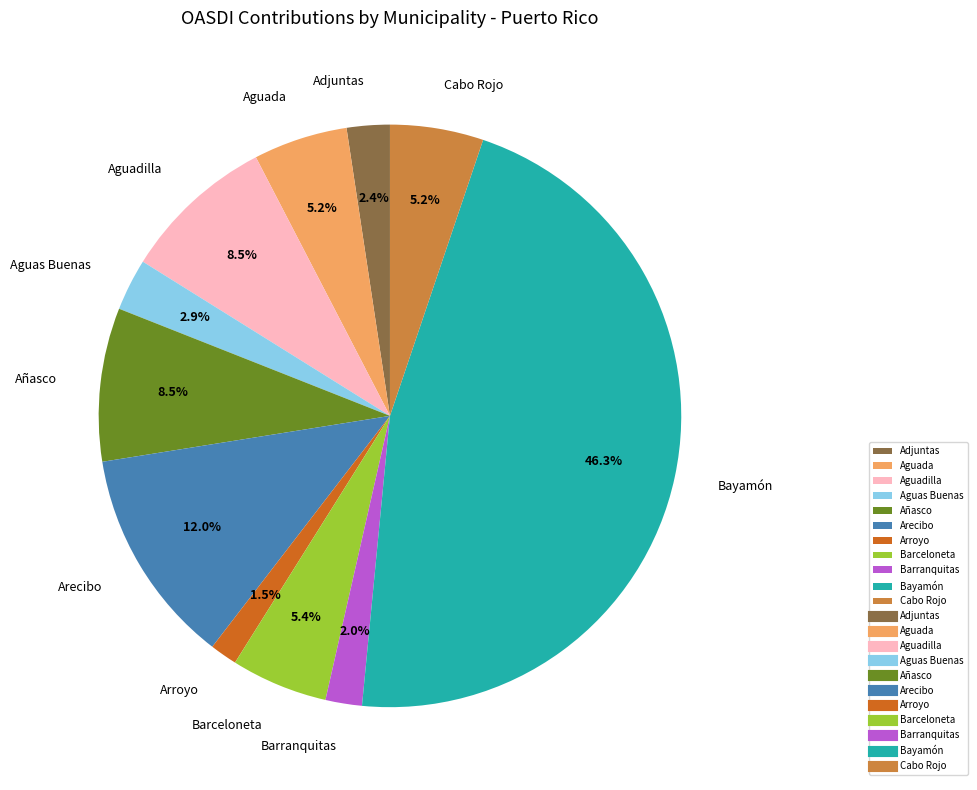

Between Aguadilla and Barceloneta, which is larger?

Aguadilla